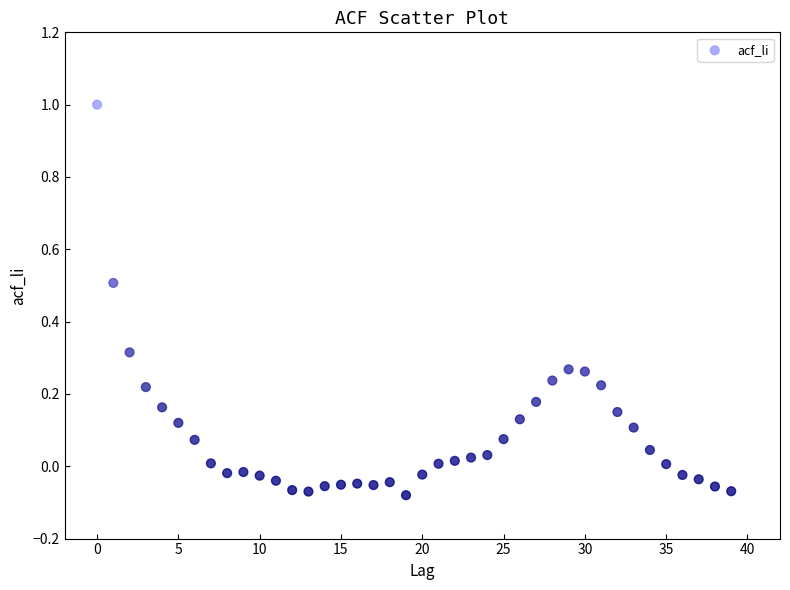

How many data points are displayed?

40